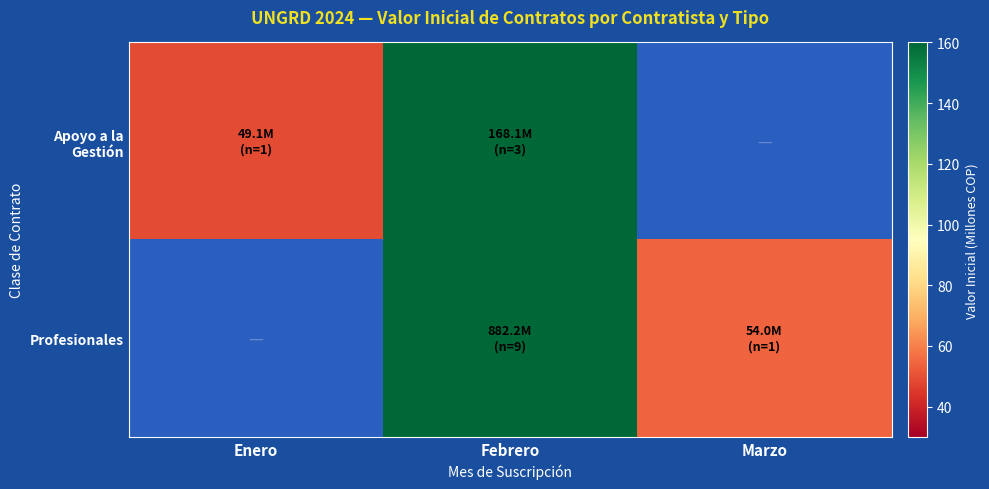

The Apoyo a la Gestión series shows 168.1 at Febrero. True or false?

True